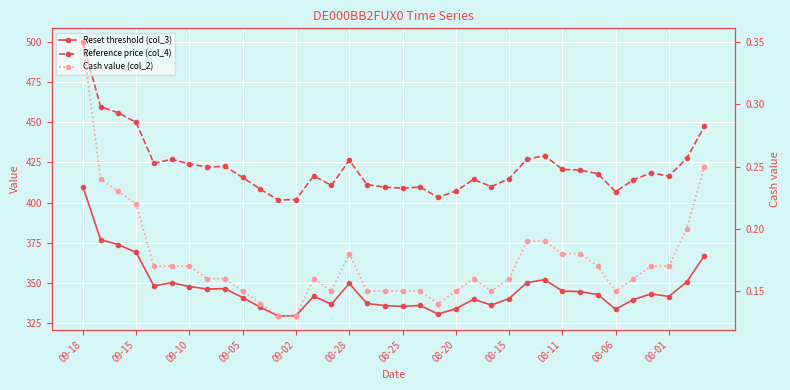

Which series has the widest spread of values?

Reference price (col_4)